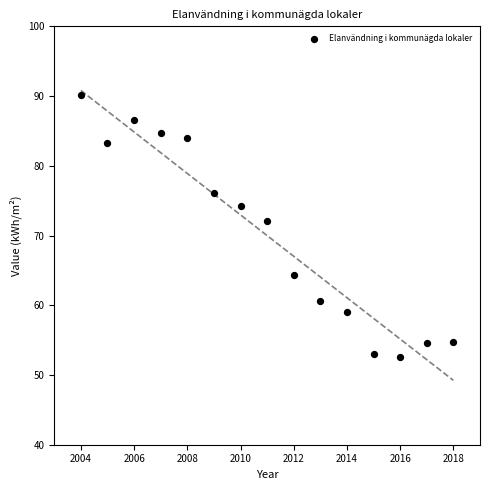

What Y value in the scatter plot is closest to 71?

72.1